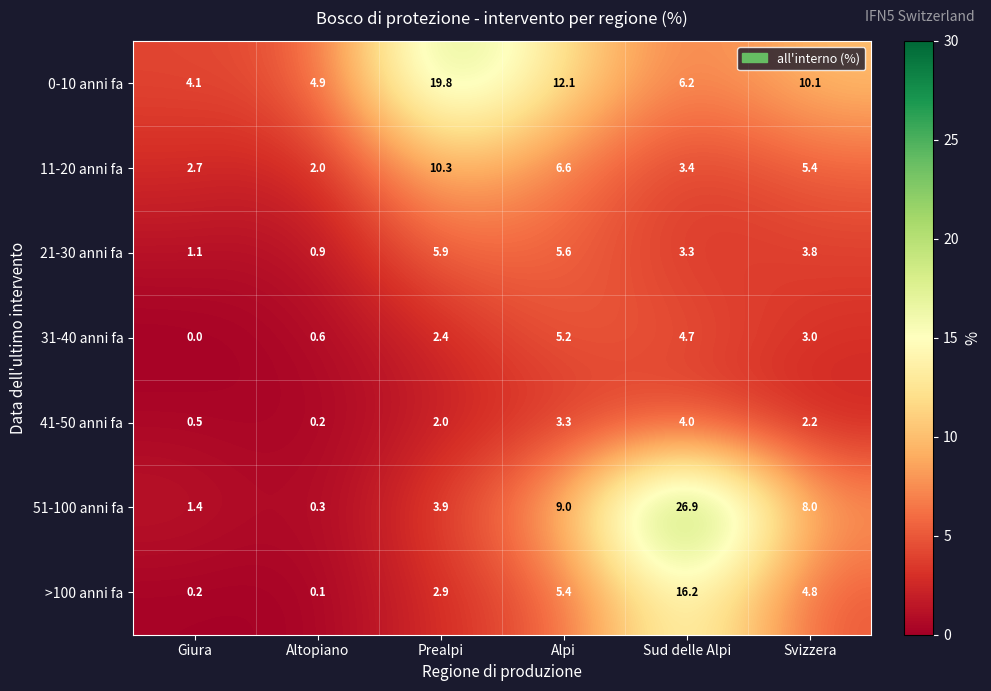

What is the sum of all 21-30 anni fa values?

20.6